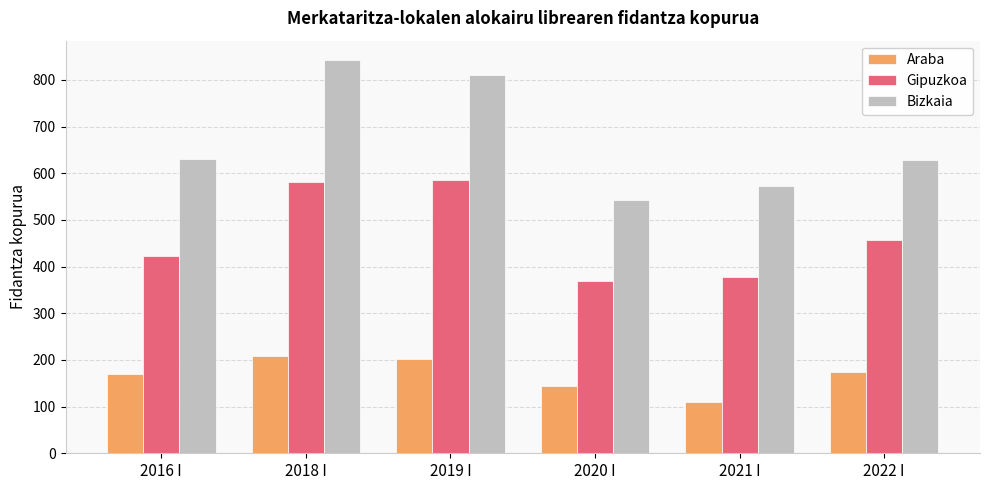

What is the difference between the maximum and second lowest values in the Bizkaia series?

270